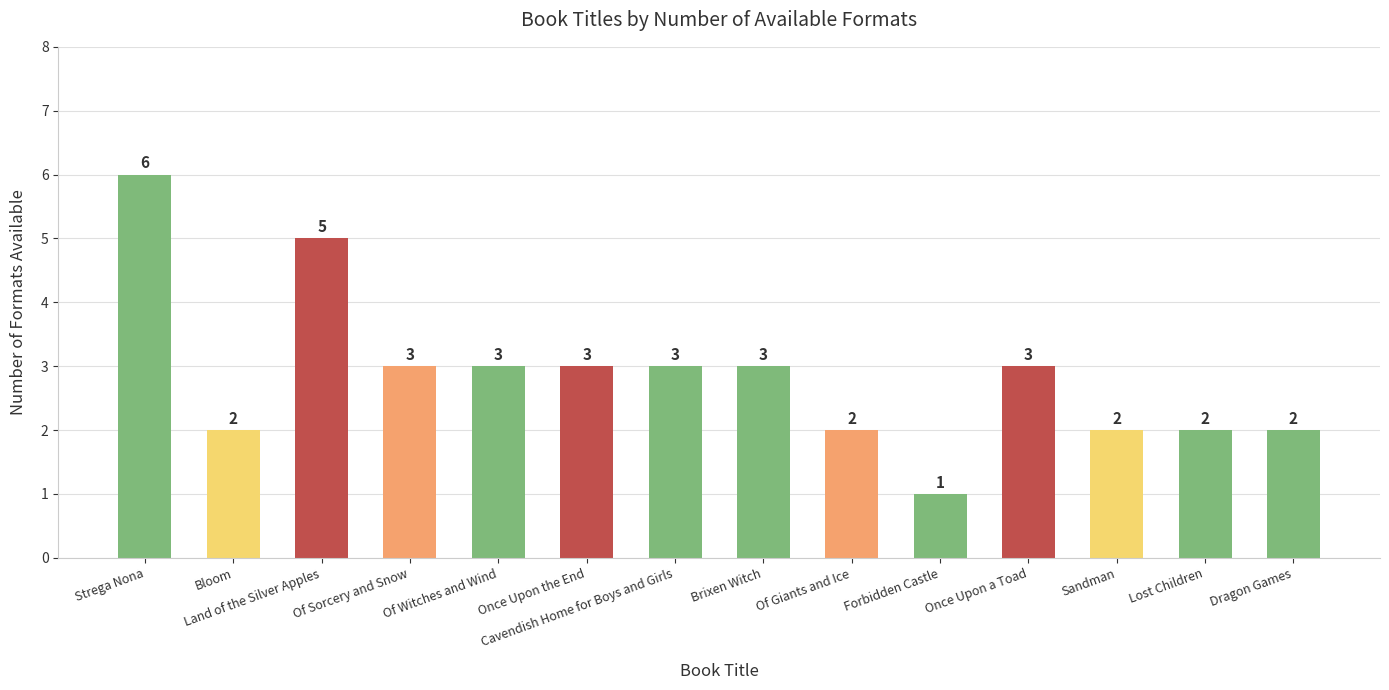

The value at Of Sorcery and Snow is 1. True or false?

False